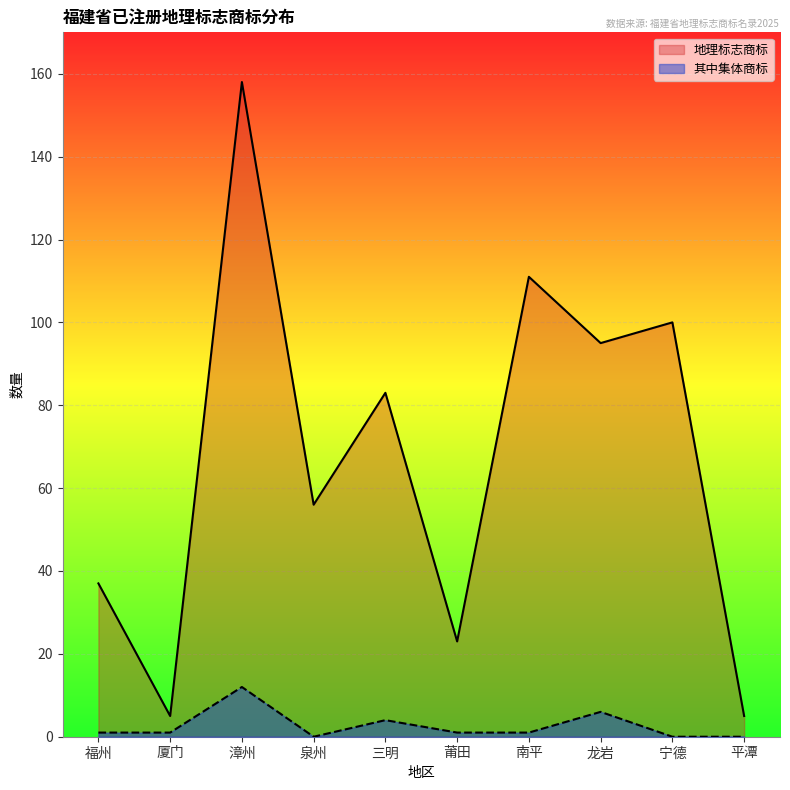

At which category is the sum across all series the highest?

漳州